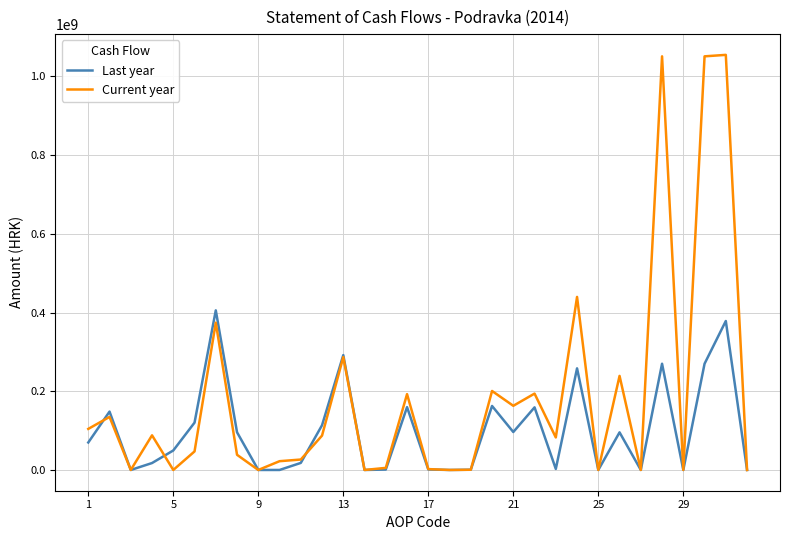

Which series has the largest total across all categories?

Current year